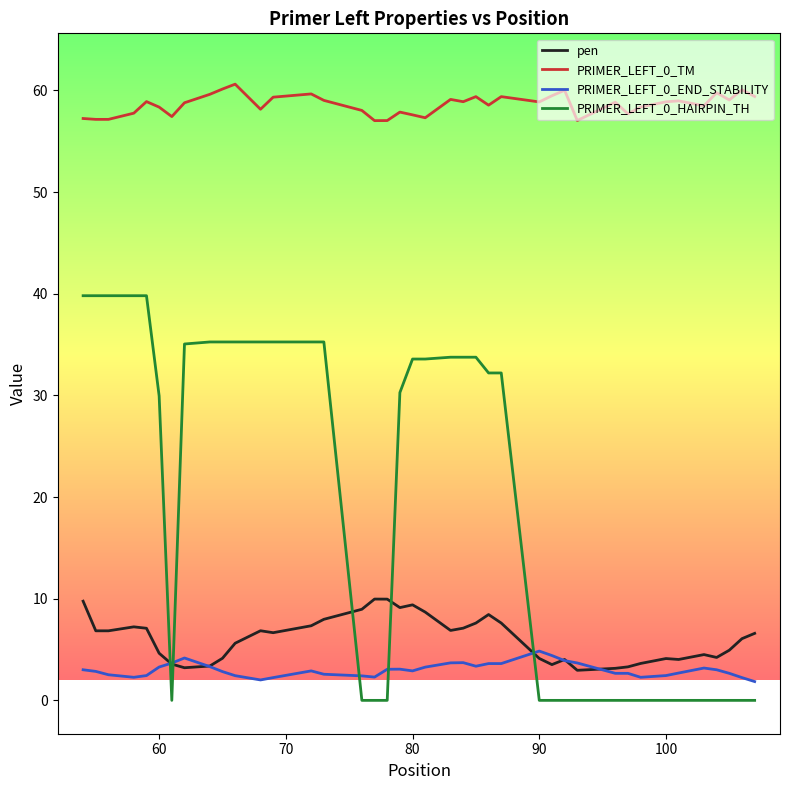

True or false: PRIMER_LEFT_0_HAIRPIN_TH and PRIMER_LEFT_0_TM cross at least once.

False